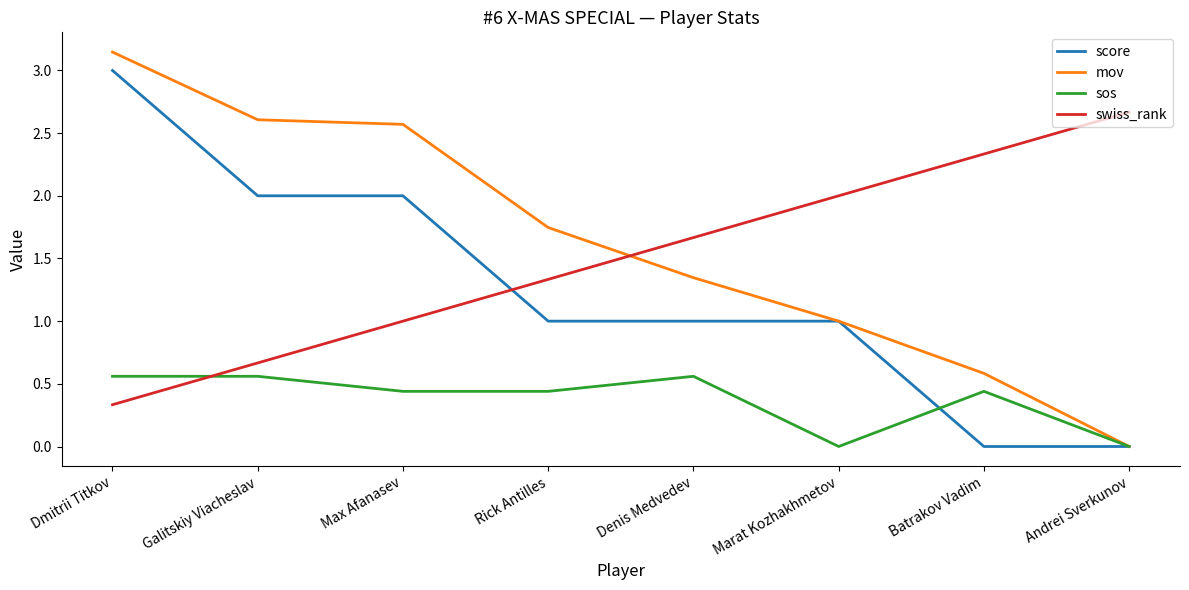

Which label corresponds to the largest value in the chart?

Dmitrii Titkov